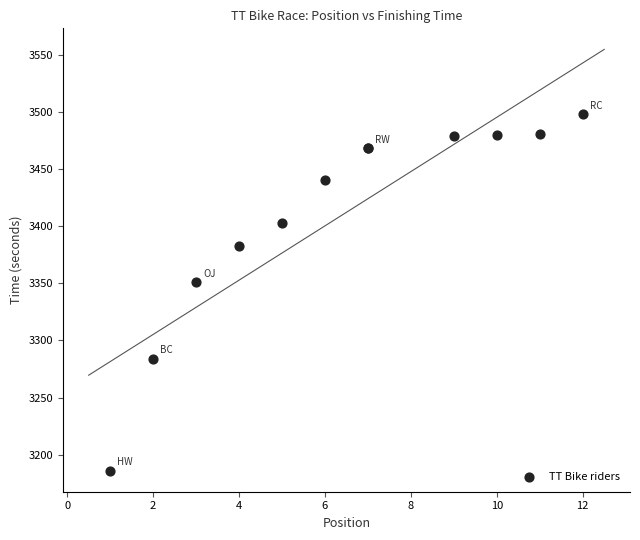

What Y value in the scatter plot is closest to 3342?

3351